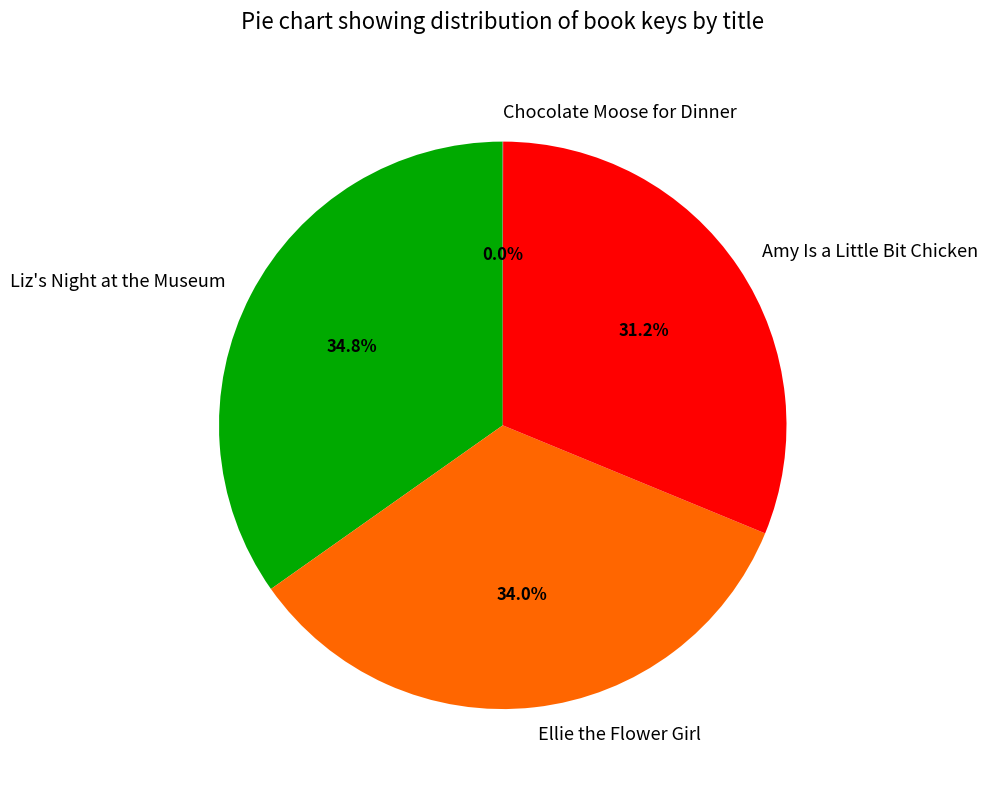

Is Amy Is a Little Bit Chicken the majority of the pie?

No